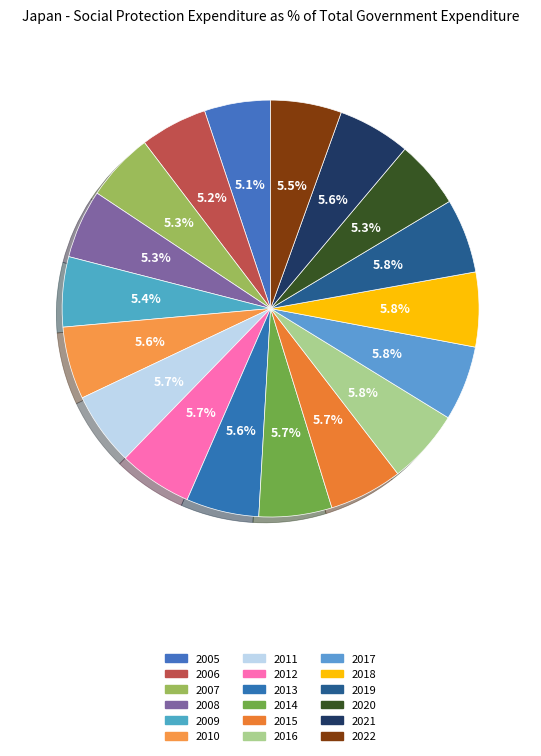

What percentage is the 2012 slice, to the nearest percent?

6%